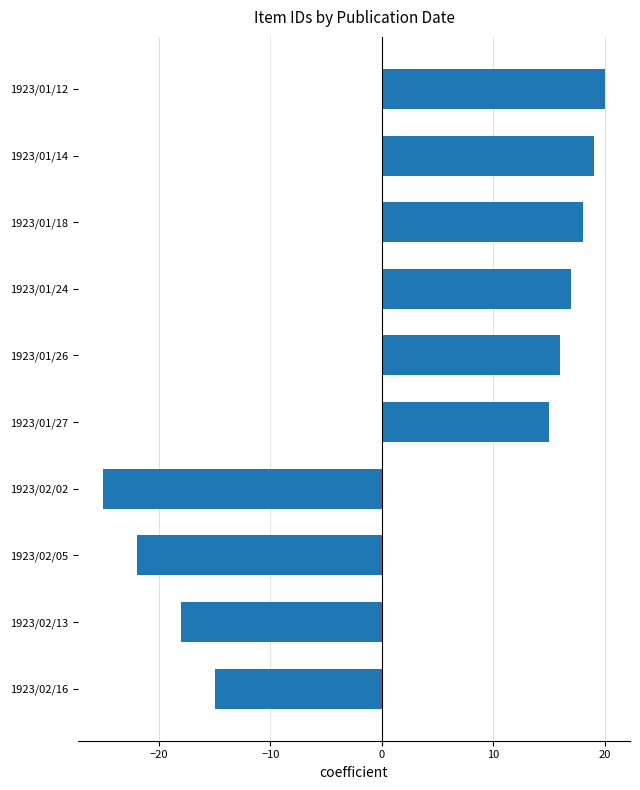

Where is the data nearest to the value -2?

1923/02/16